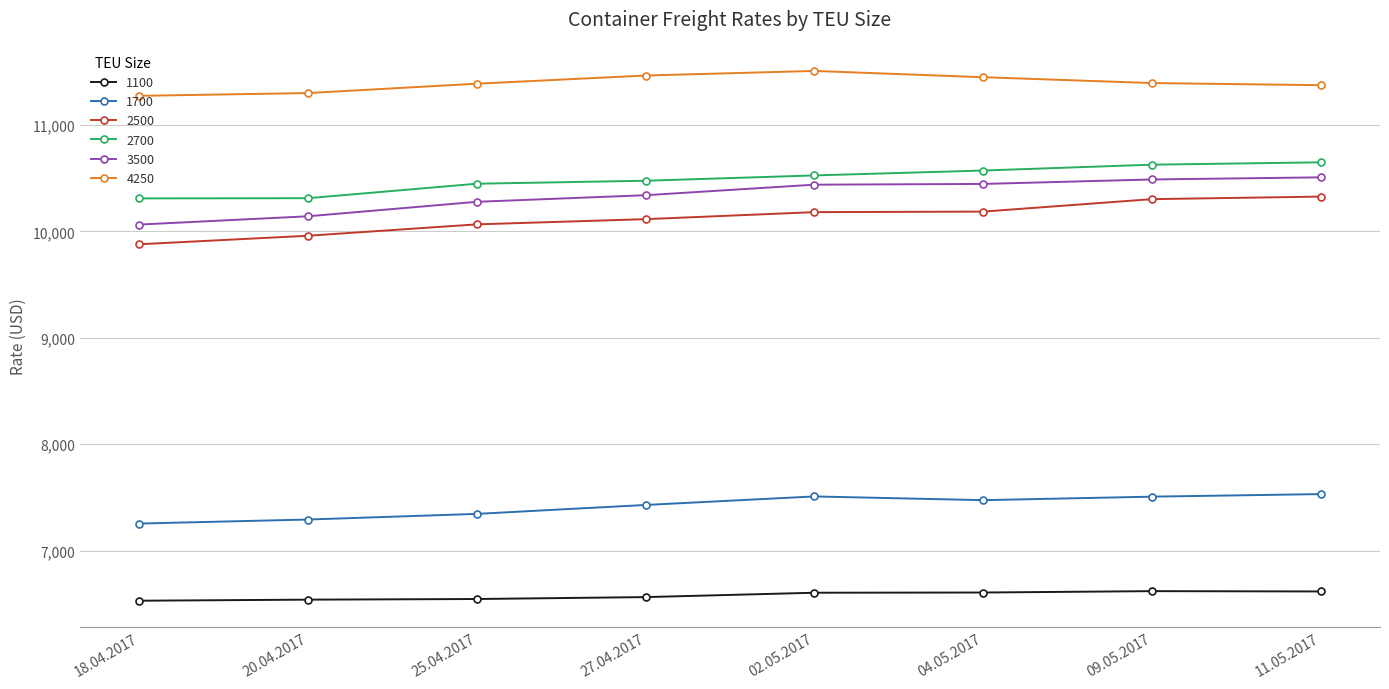

What is the label of the 3rd point from the right?

04.05.2017